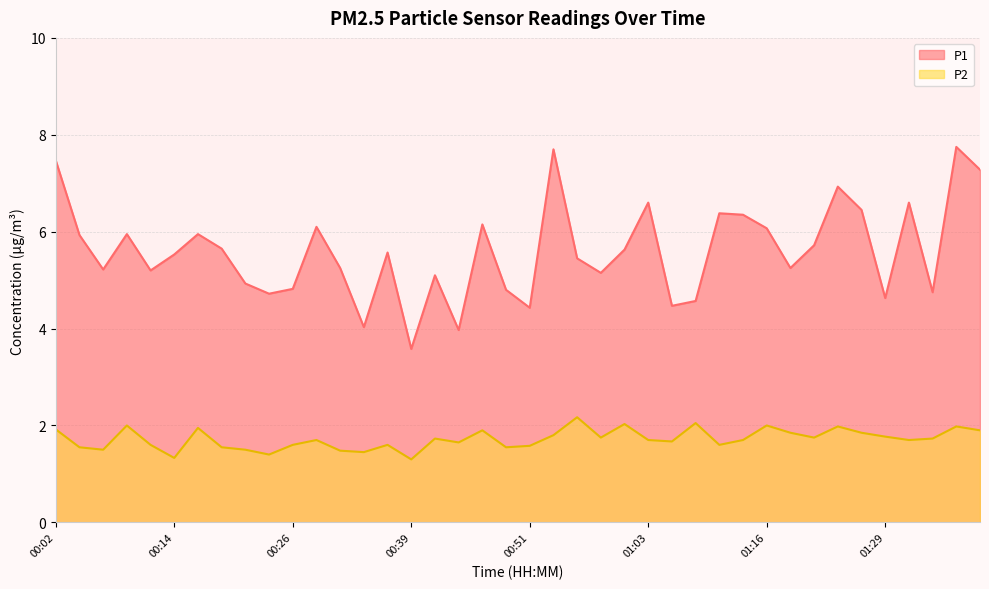

At which label is P1 closest to 5?

00:21